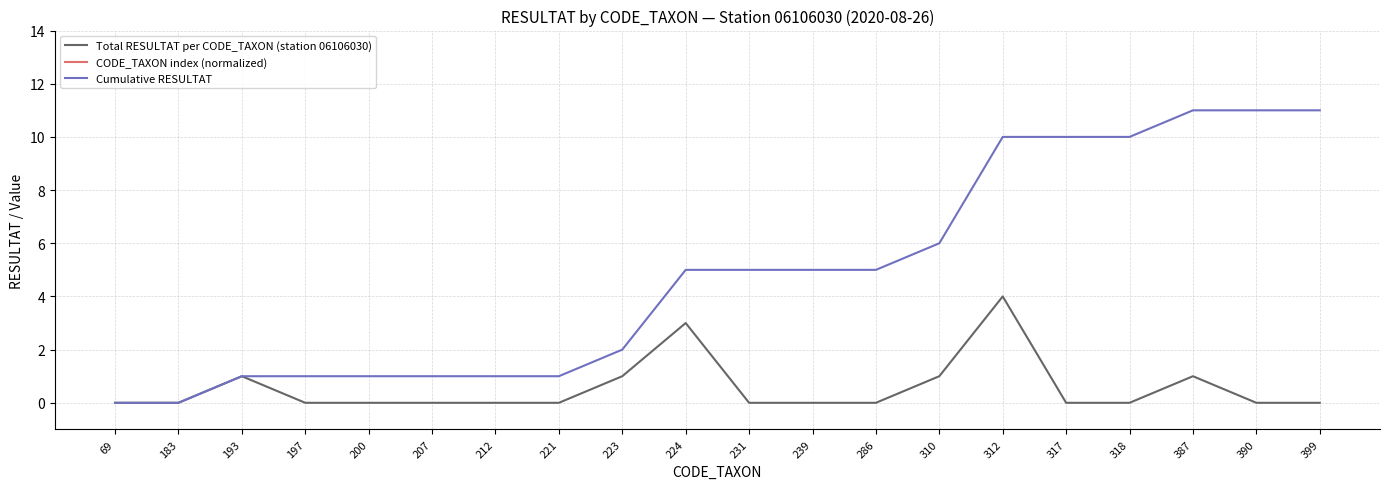

What is the value of the Cumulative RESULTAT point at the 3rd from the left?

1